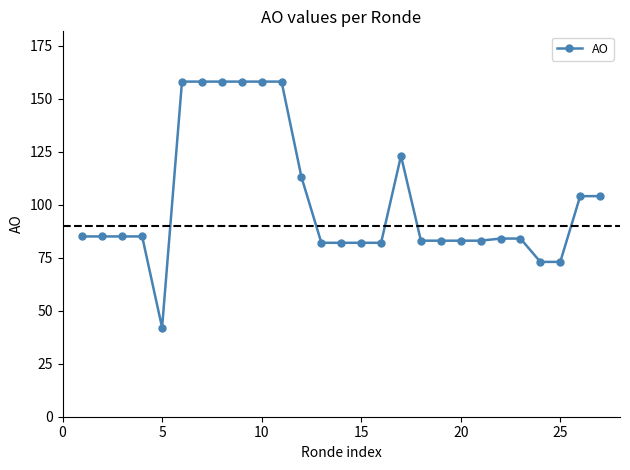

What is the value of the 14th point from the left?

82